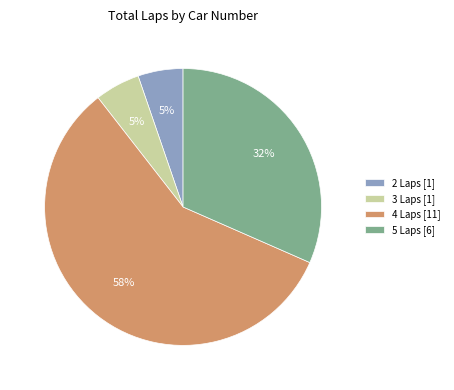

To the nearest percent, what is the average slice percentage?

25%